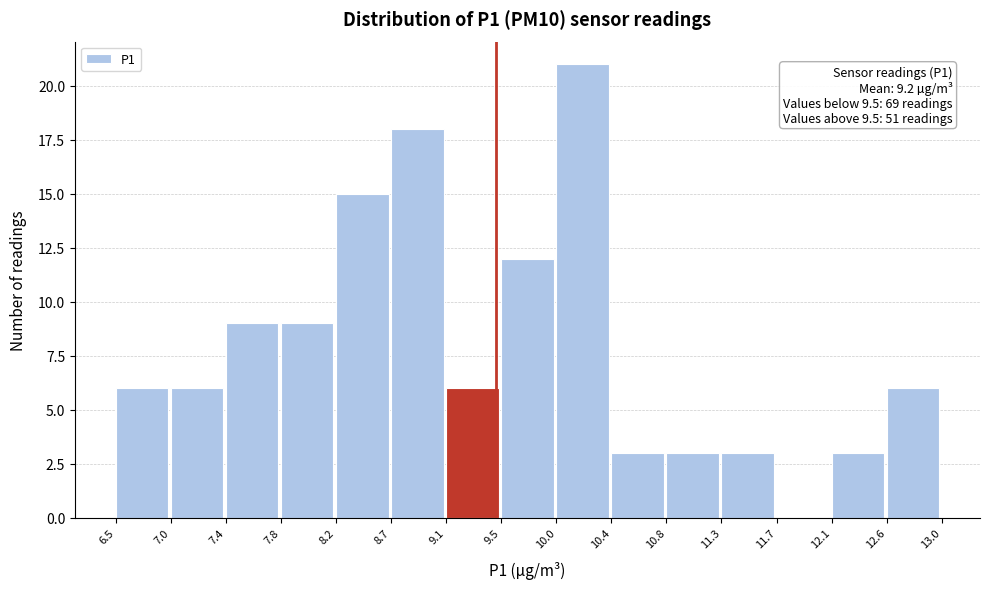

Over which range of the x-axis is the bar tallest?

10.0 to 10.4